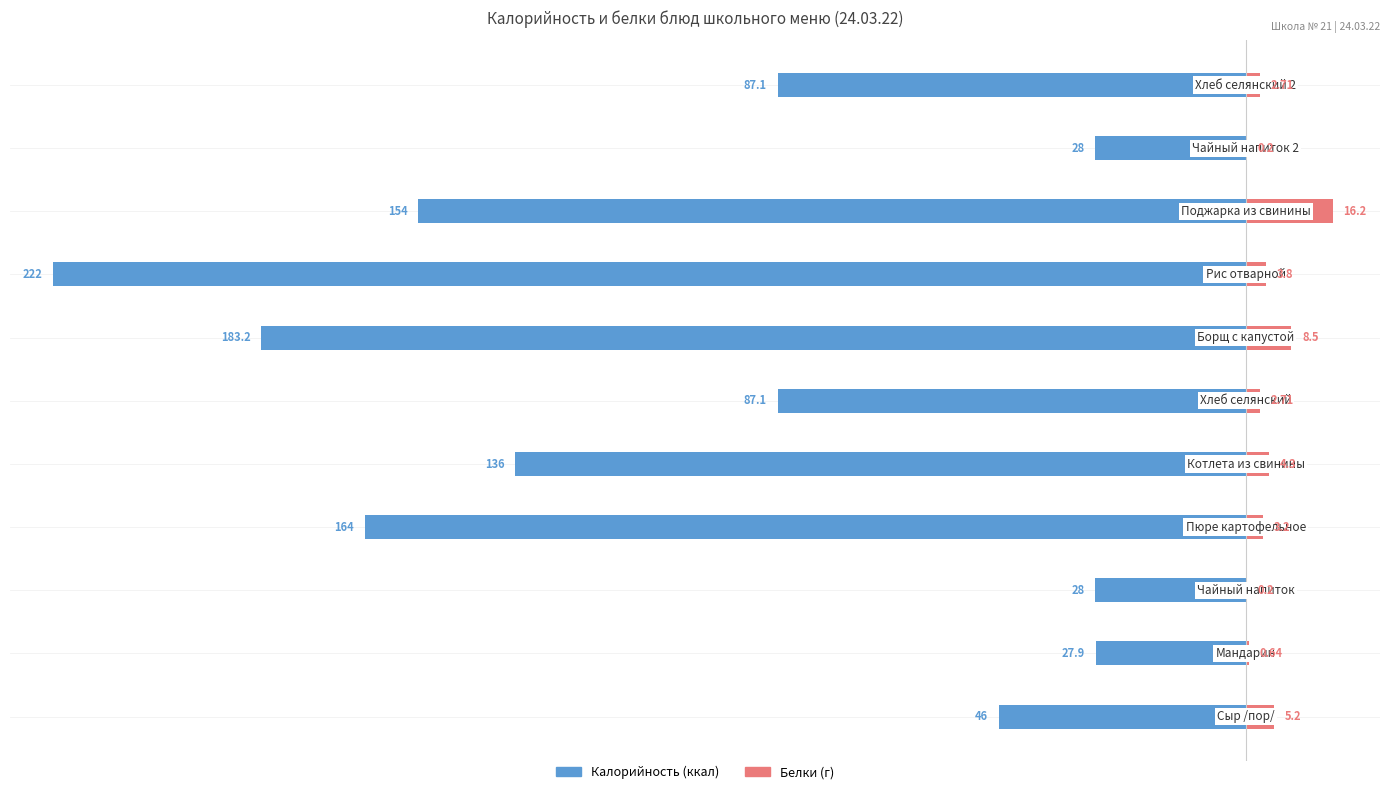

Read the Белки value at 2.

0.2